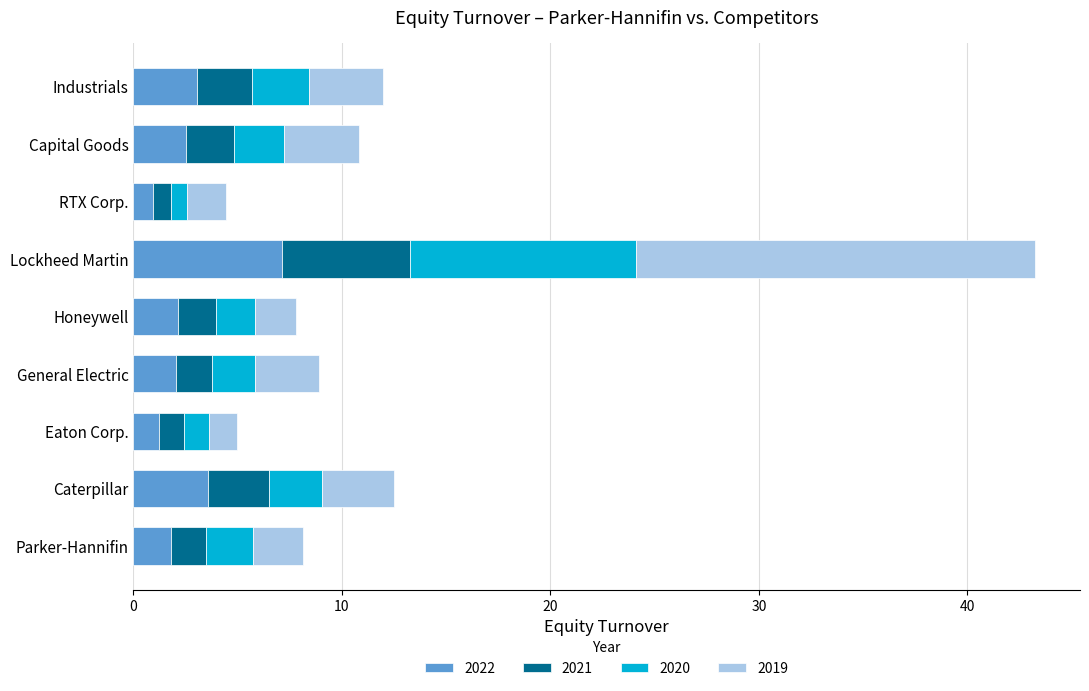

What is the lowest value of the 2022 series?

0.9